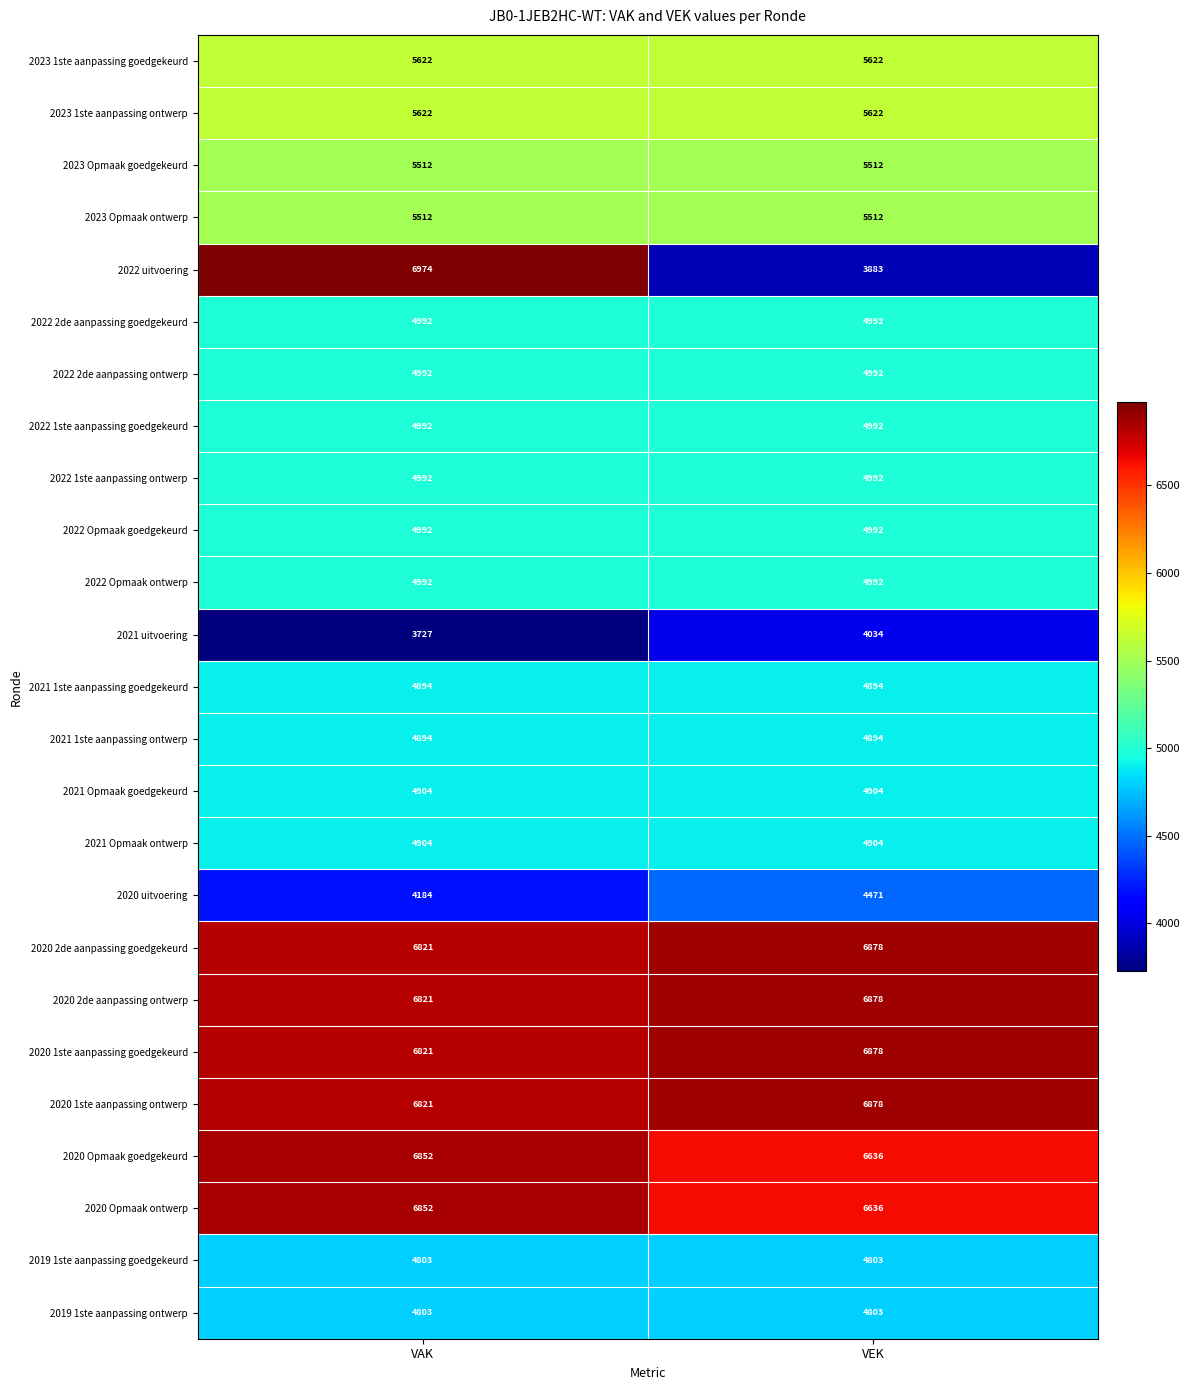

The 2022 2de aanpassing ontwerp series shows 7162 at VEK. True or false?

False